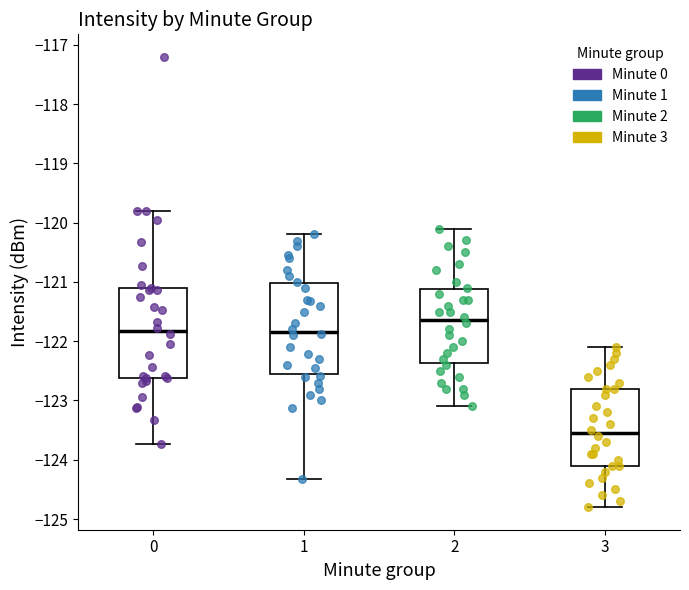

Reading left to right, transcribe this box plot: for each box, give where its median line is, the range the box spans, and where its two whiskers end, as read against the y-axis. The values are not printed on the chart, so give them approximately, as read against the axis.

0: median -121.8, box -122.6 to -121.1, whiskers -123.7 to -119.8
1: median -121.8, box -122.6 to -121.0, whiskers -124.3 to -120.2
2: median -121.6, box -122.4 to -121.1, whiskers -123.1 to -120.1
3: median -123.5, box -124.1 to -122.8, whiskers -124.8 to -122.1